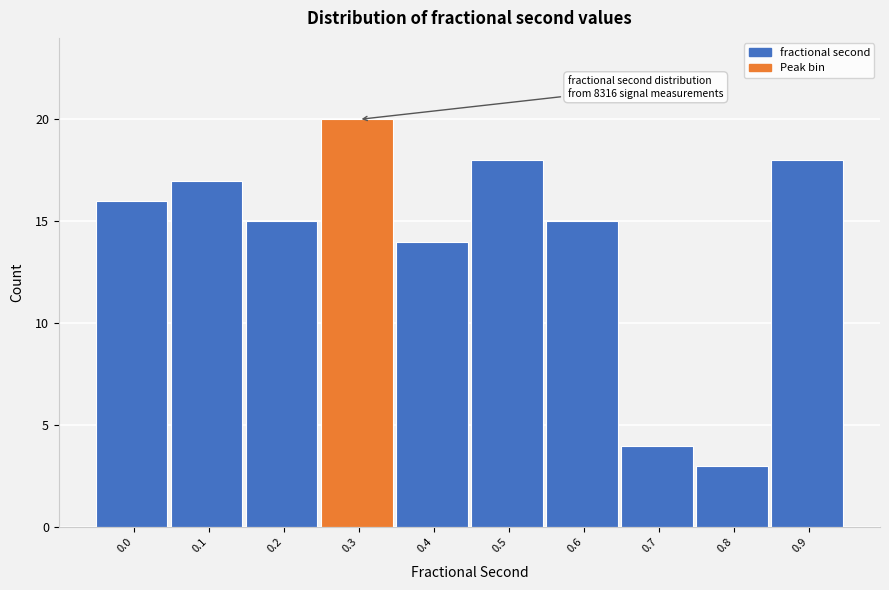

Reading right to left, what are all the values shown in this chart?

18	3	4	15	18	14	20	15	17	16